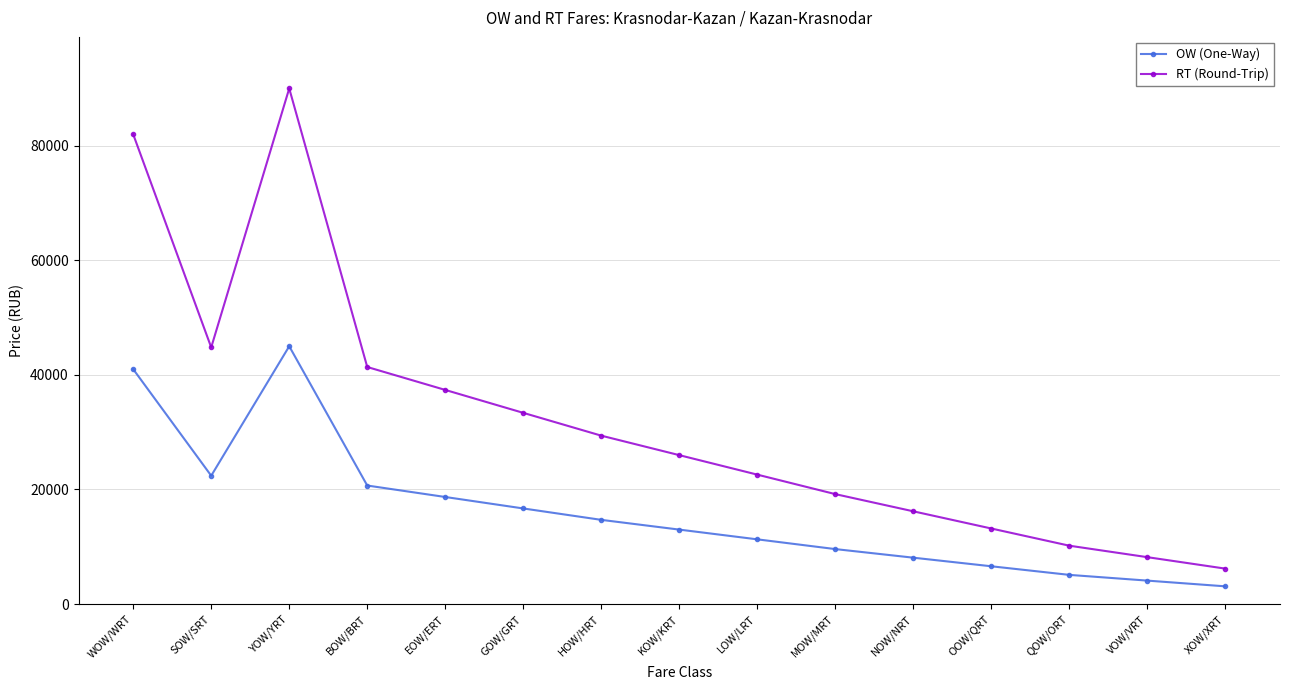

At which category does the chart reach its minimum across all series?

XOW/XRT